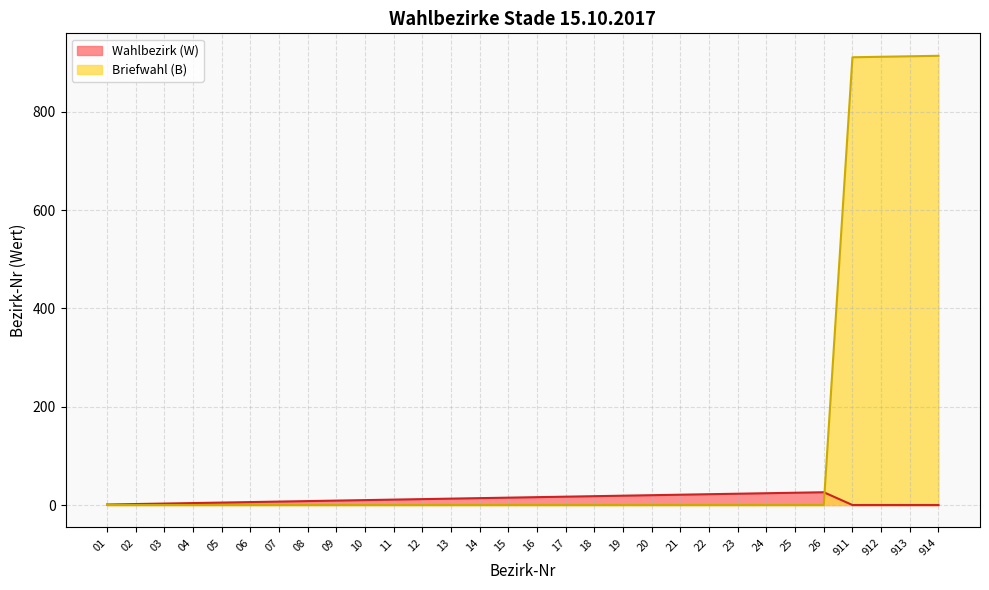

Does the chart have visible grid lines?

Yes